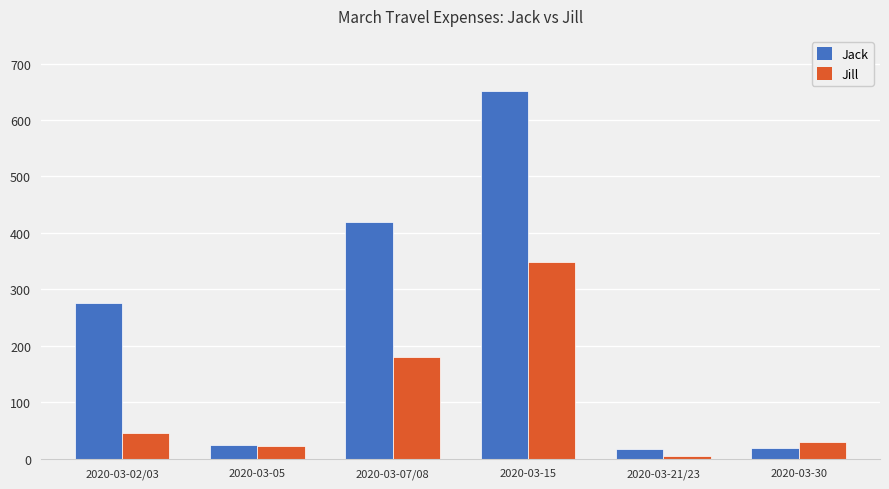

What is the label of the 3rd bar from the right?

2020-03-15